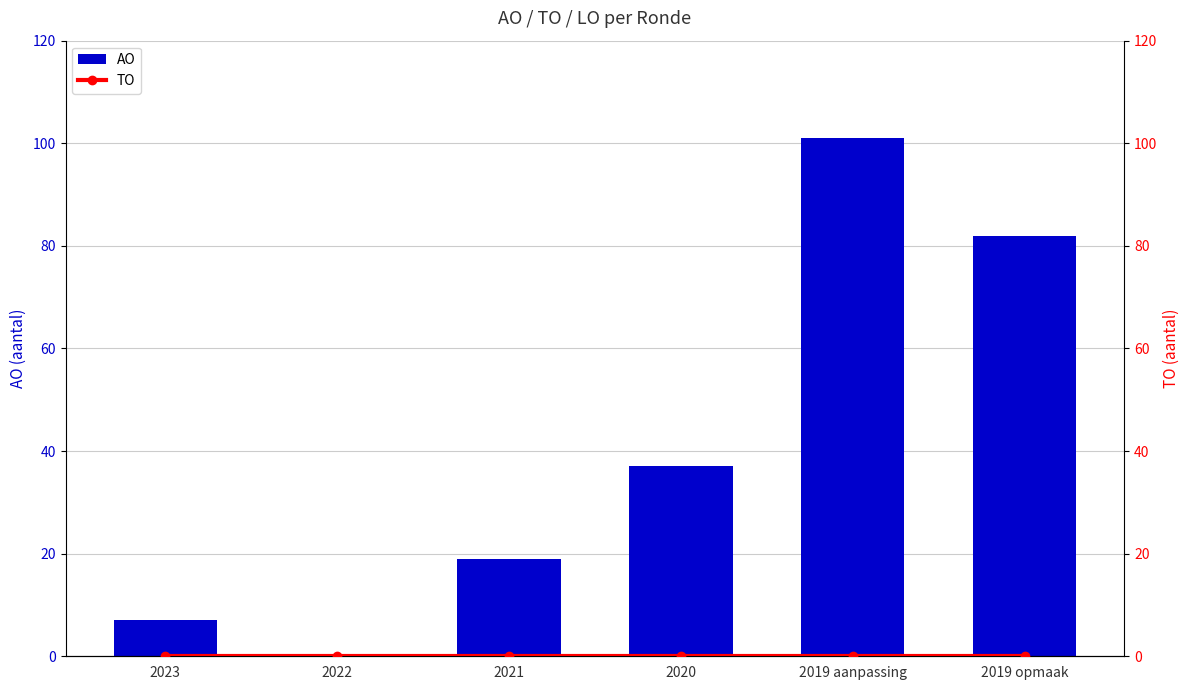

What is the average value of the AO series?

41